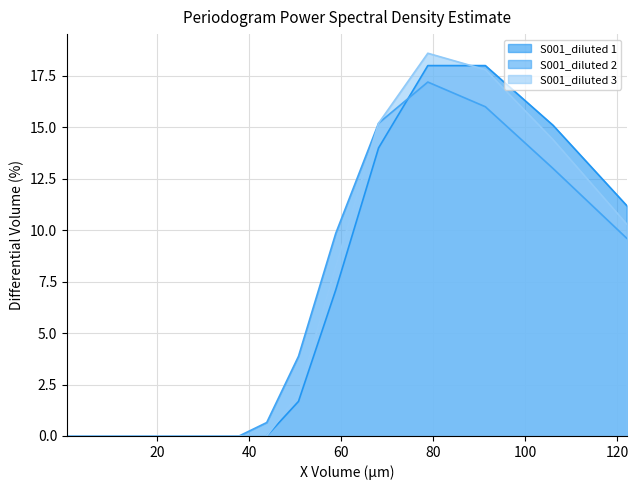

What is the maximum value shown in the chart?

18.6